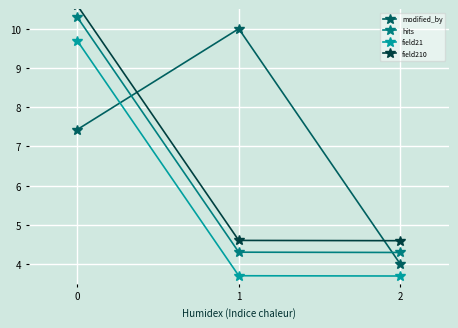

At which label is hits closest to 7?

1